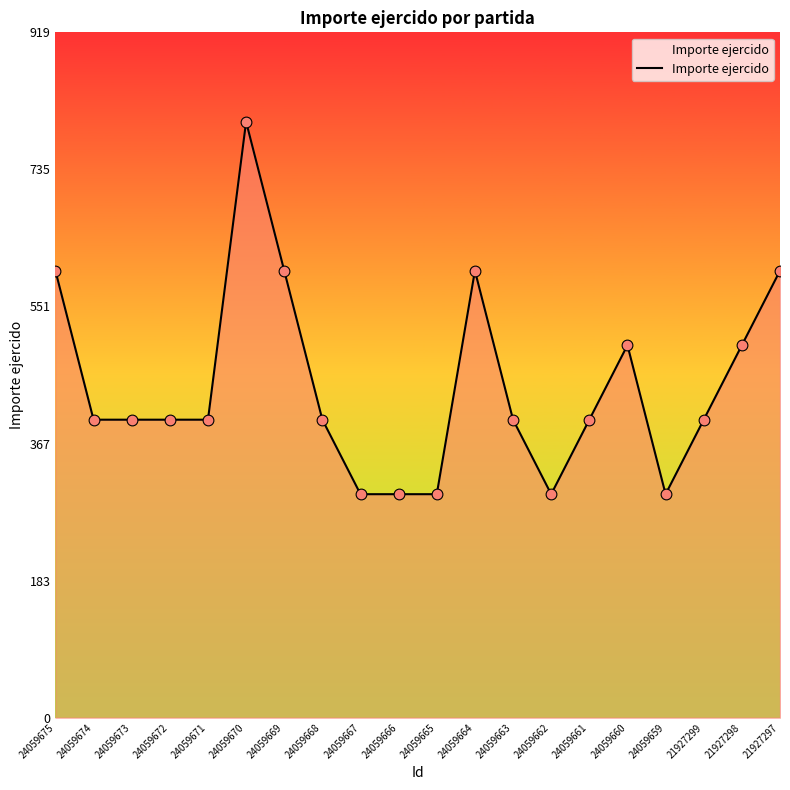

What is the change in value from 24059667 to 24059660?

+200